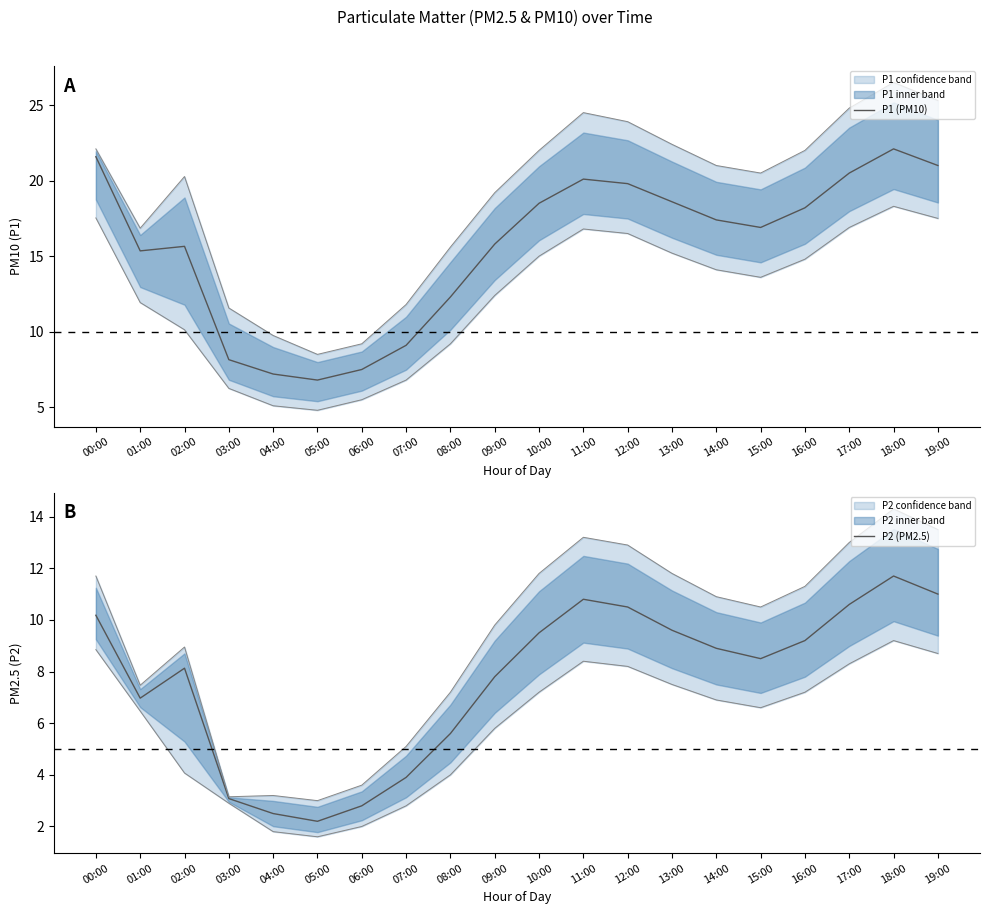

Which series has the largest total across all categories?

P1 (PM10)